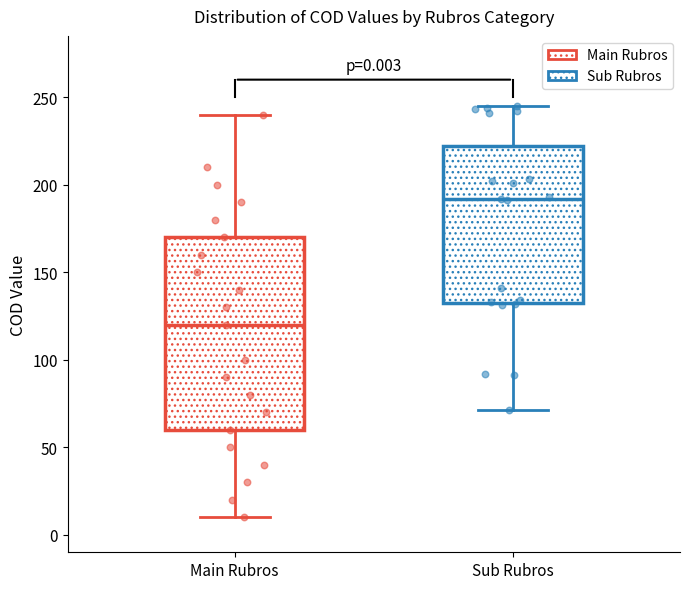

Which box has the highest median line?

Sub Rubros